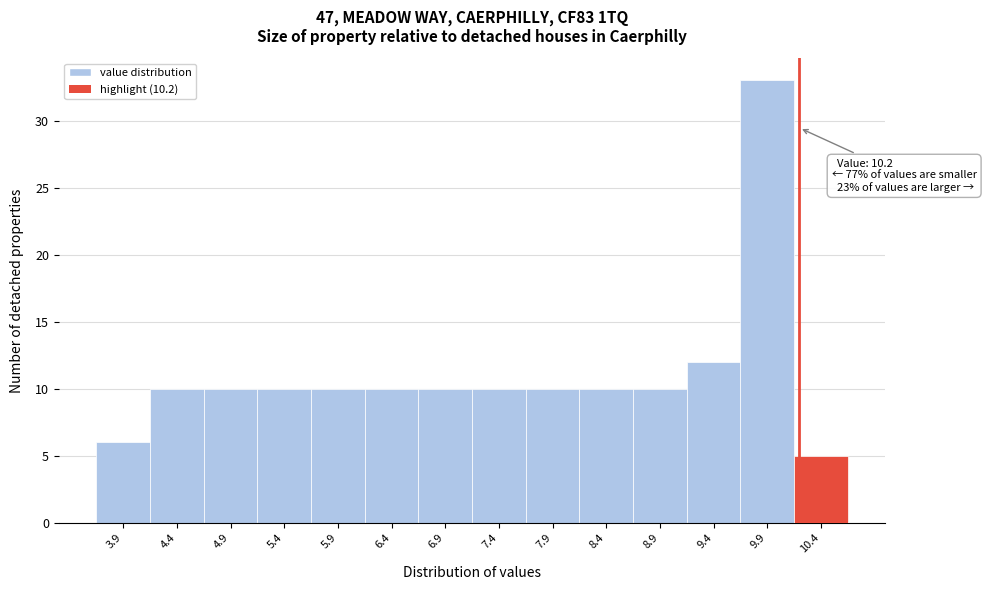

Which range on the x-axis has the tallest bar?

9.65 to 10.15